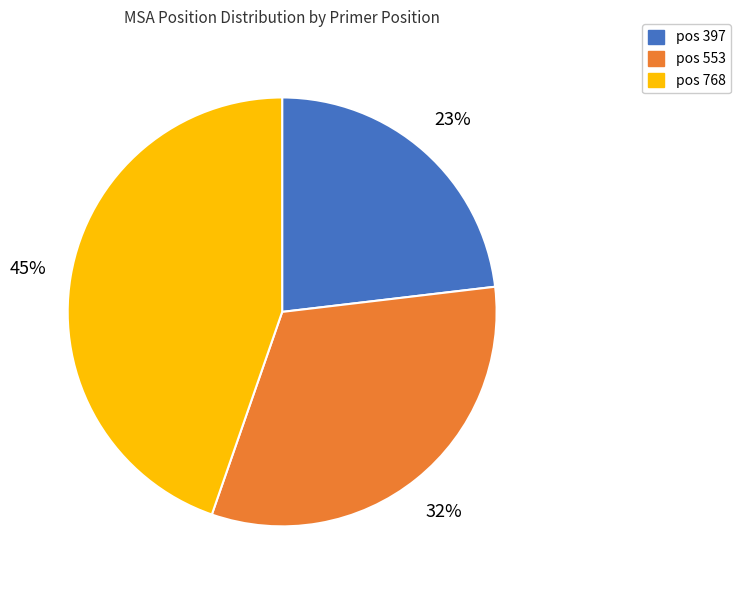

To the nearest percent, what is the difference between the largest and smallest slice percentages?

22%